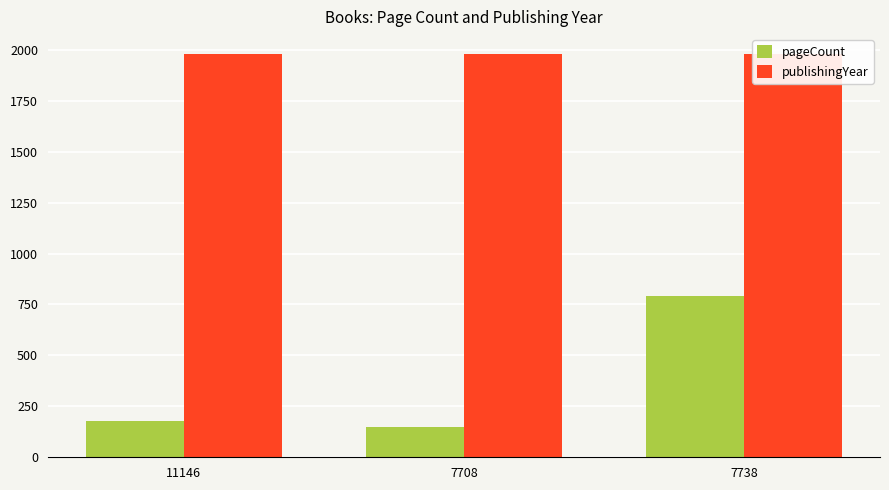

What position from the right is 7708?

2